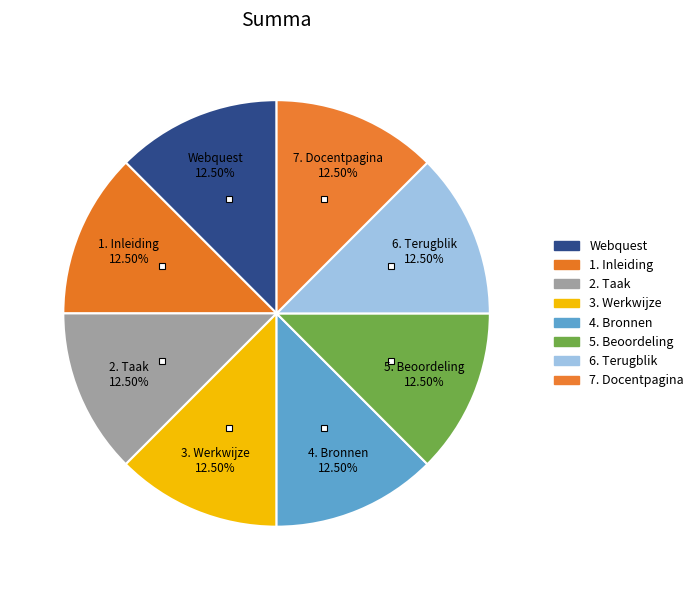

How many slices are in this pie chart?

8